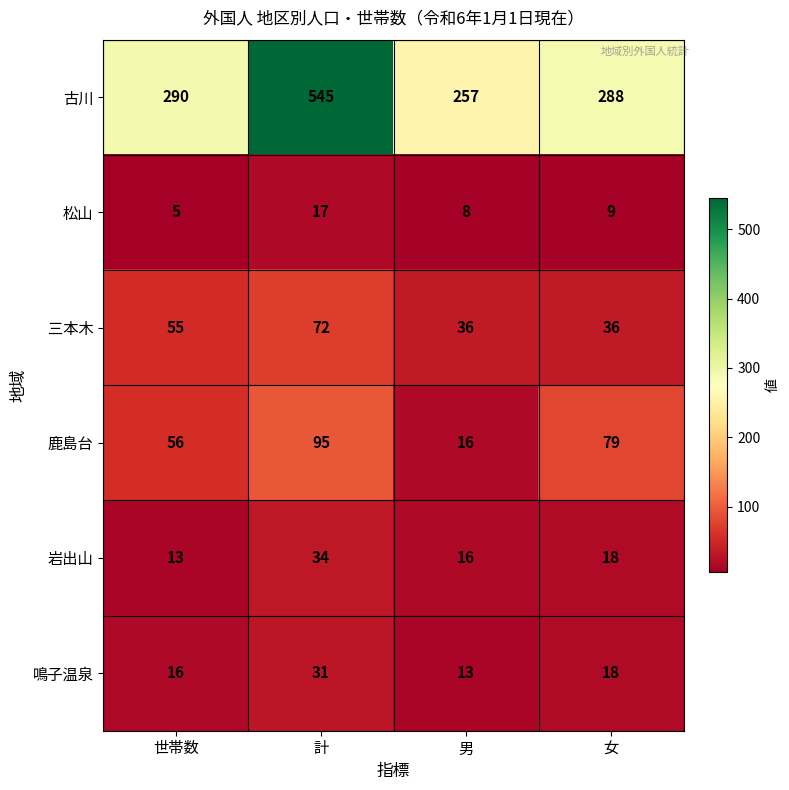

What is the difference between the maximum and second lowest values in the 岩出山 series?

18